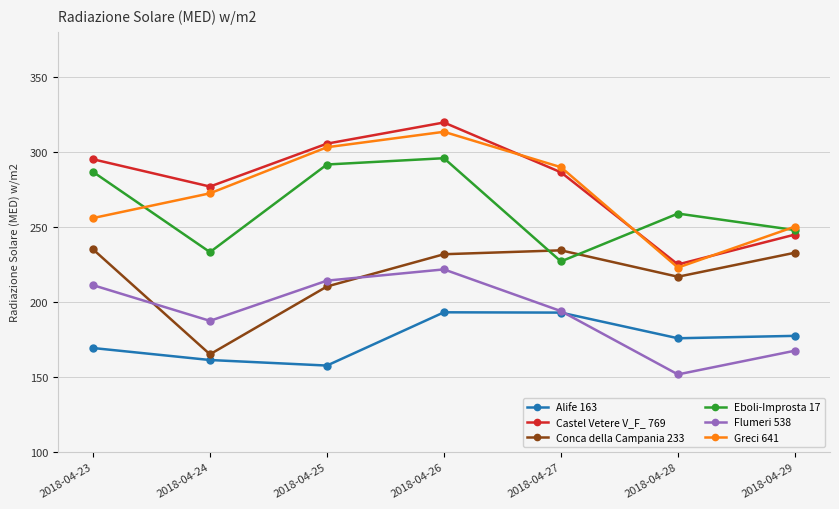

At how many categories does at least one series exceed 248?

7